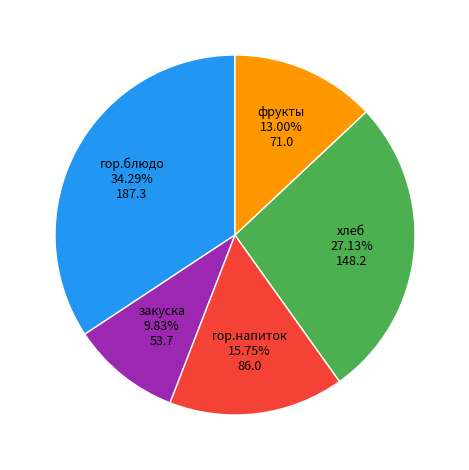

Does any single category account for the majority?

No